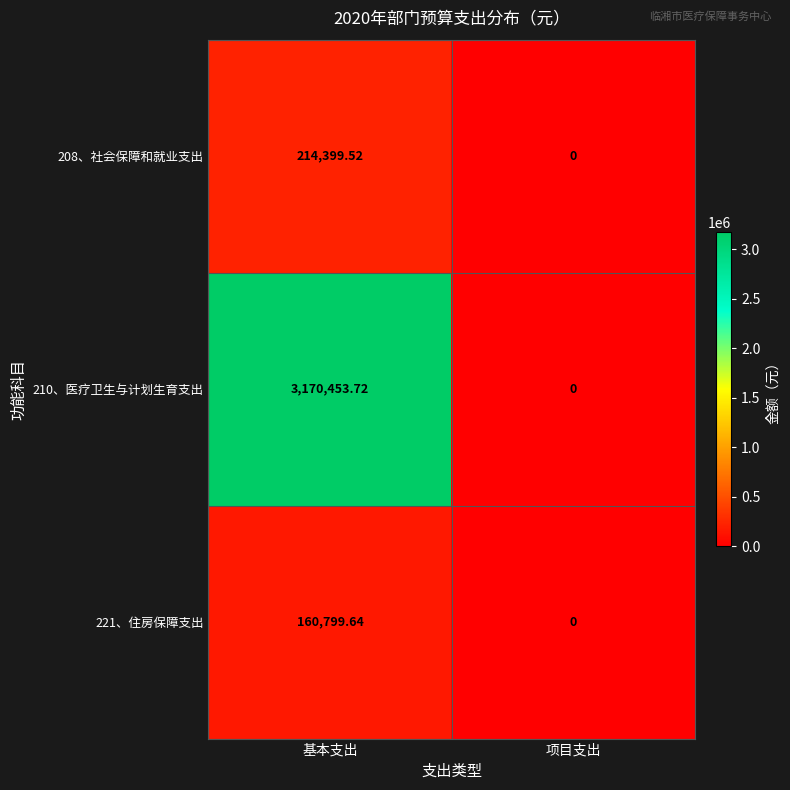

At which category is the sum across all series the highest?

基本支出